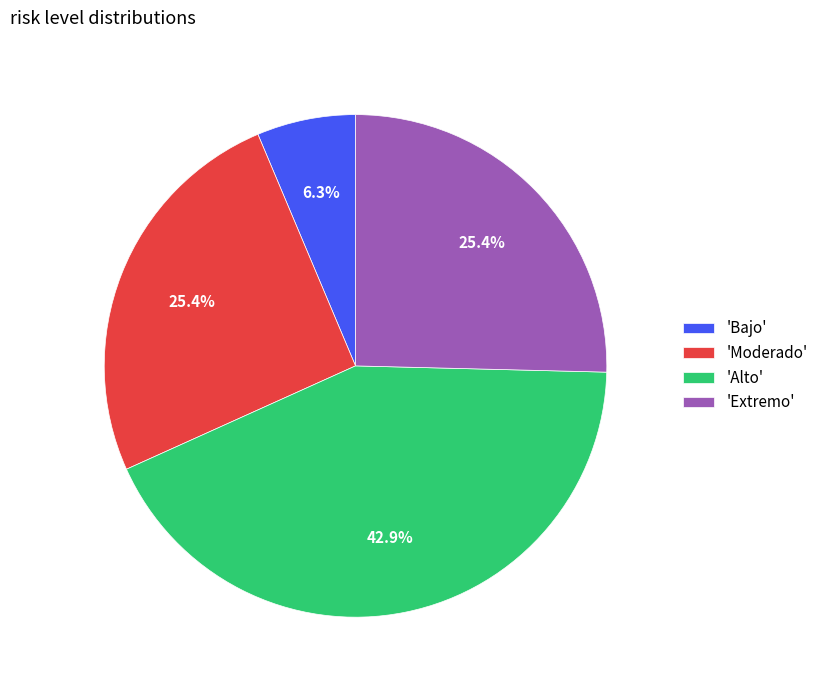

To the nearest percent, what is the average slice percentage?

25%